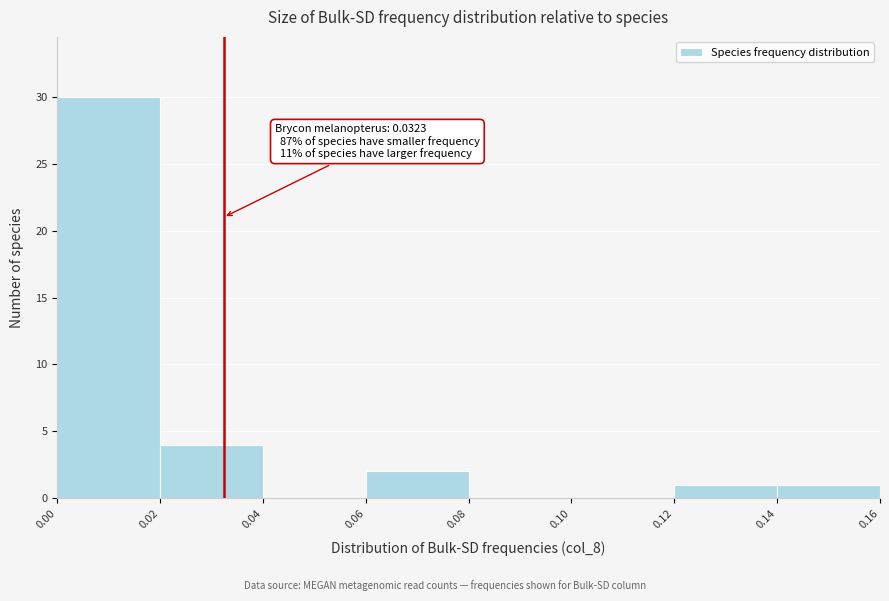

Which range on the x-axis has the tallest bar?

0.00 to 0.02